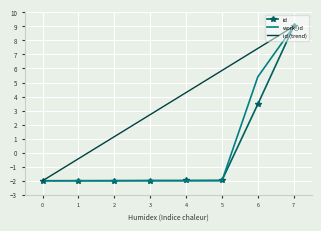

Between 2 and 4, which series saw the biggest shift?

id (trend)